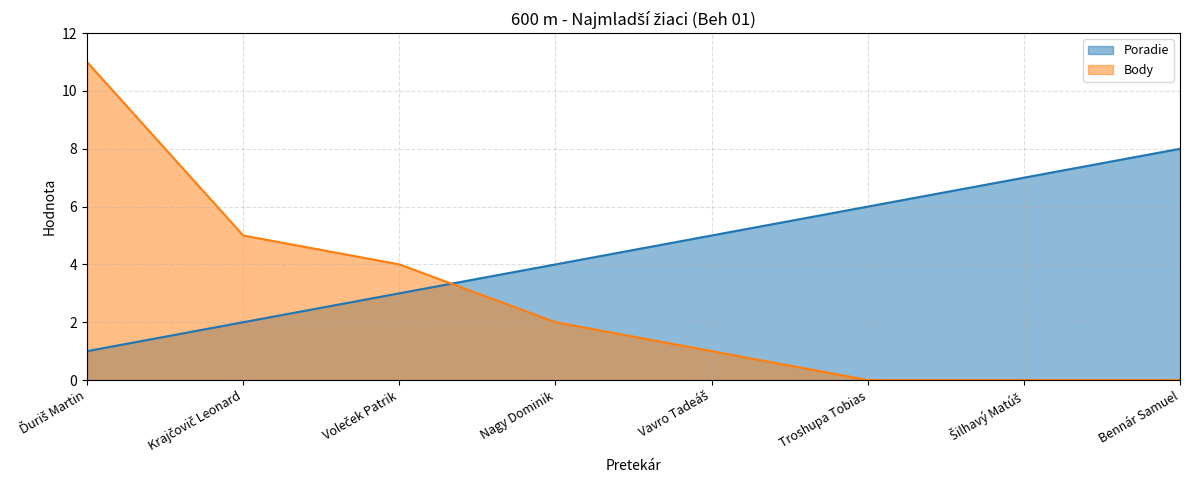

At how many categories does at least one series exceed 7?

2